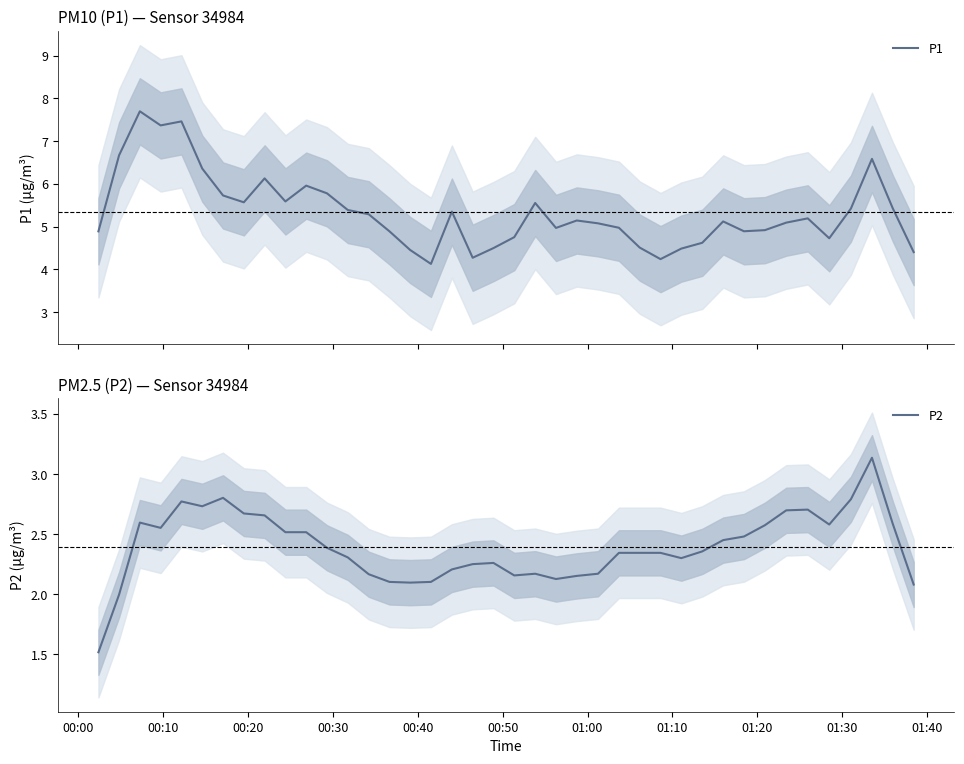

What is the highest value of the P1 series?

7.7